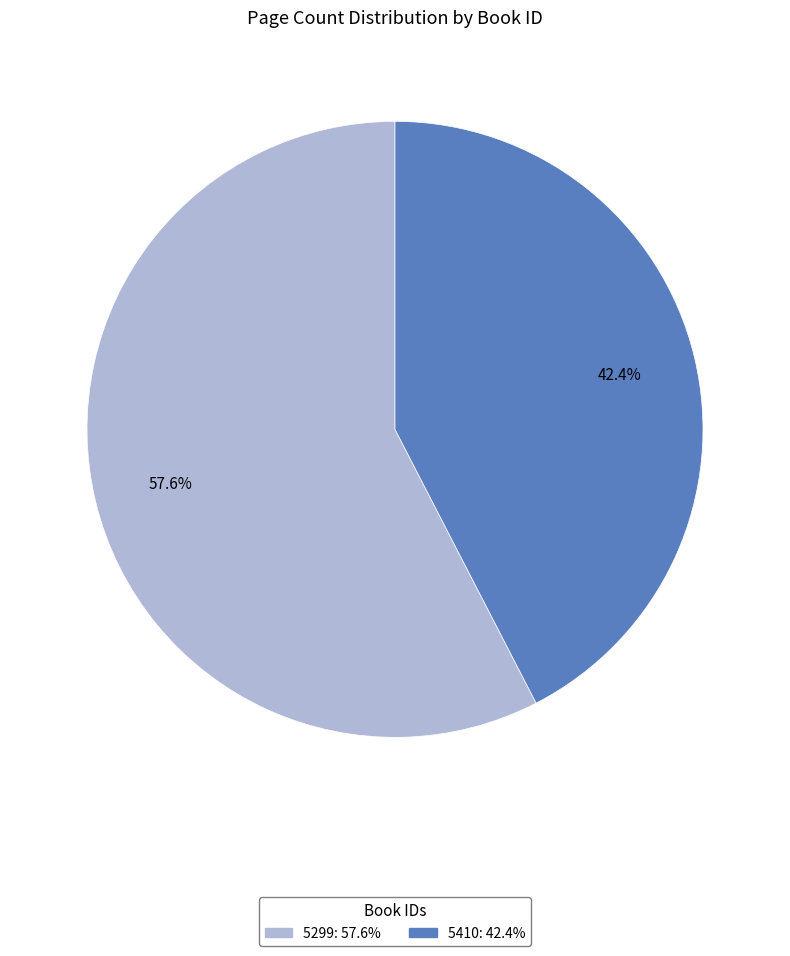

Which has a higher value, 5410 or 5299?

5299